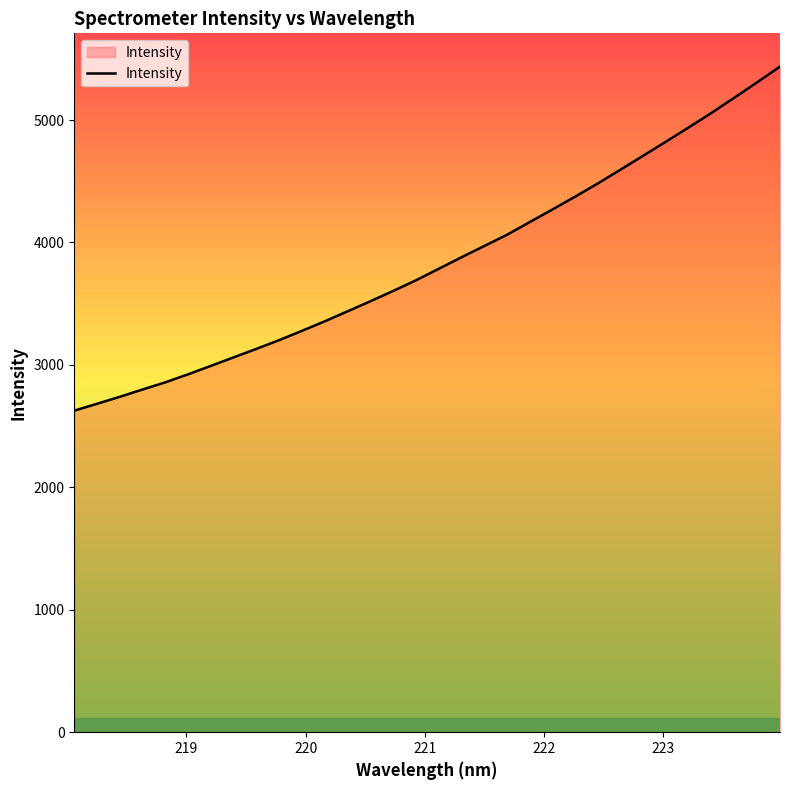

Count the number of categories in the chart.

32